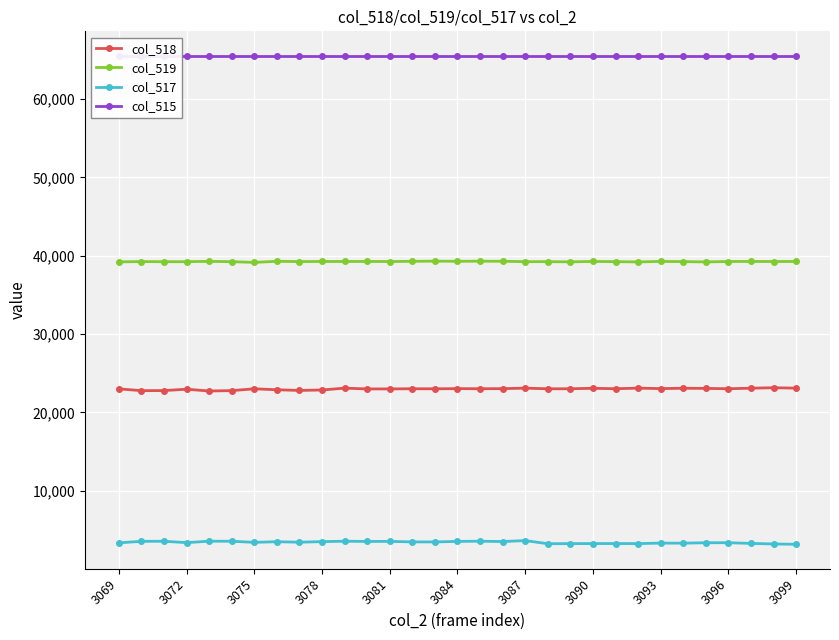

What is the maximum value for col_517?

3614